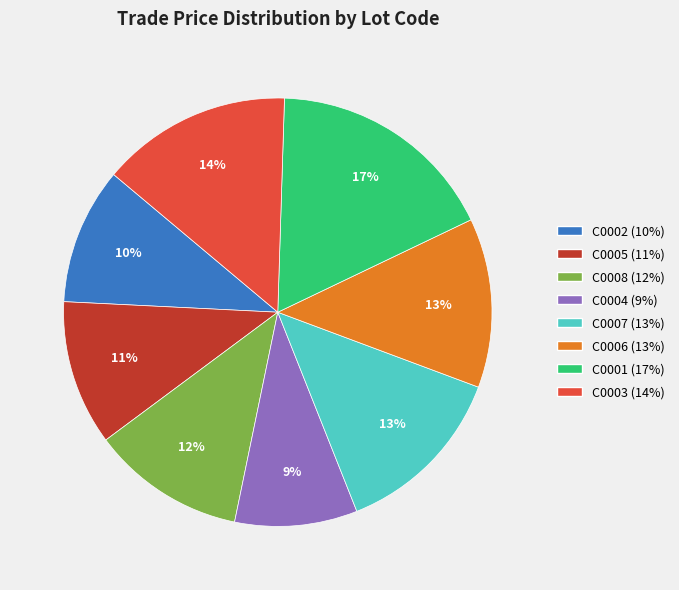

What percentage is the C0001 slice, to the nearest percent?

17%